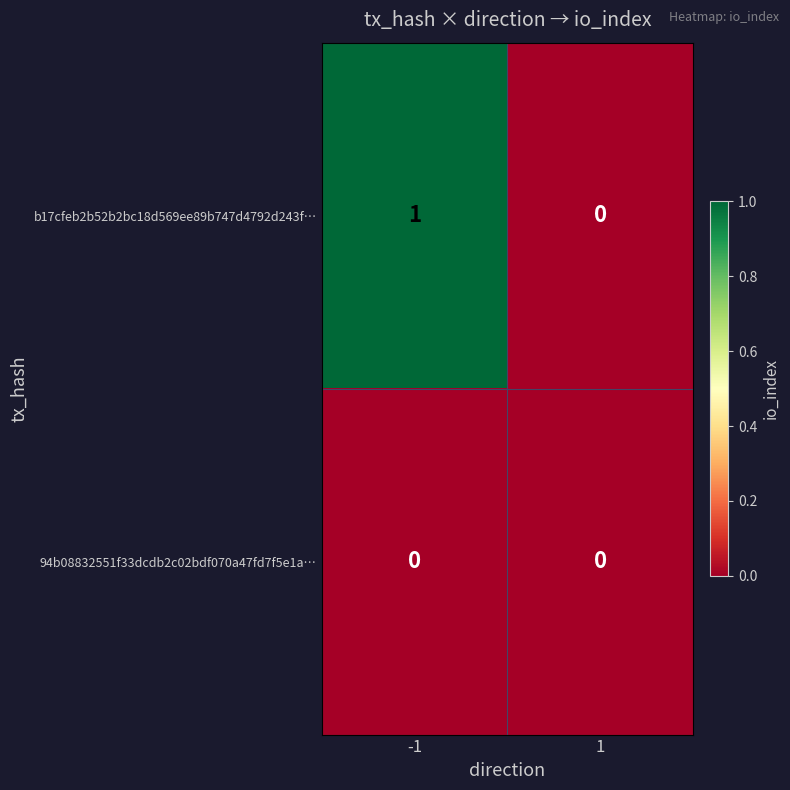

Rank the series by their average value, from highest to lowest.

b17cfeb2b52b2bc18d569ee89b747d4792d243f…, 94b08832551f33dcdb2c02bdf070a47fd7f5e1a…